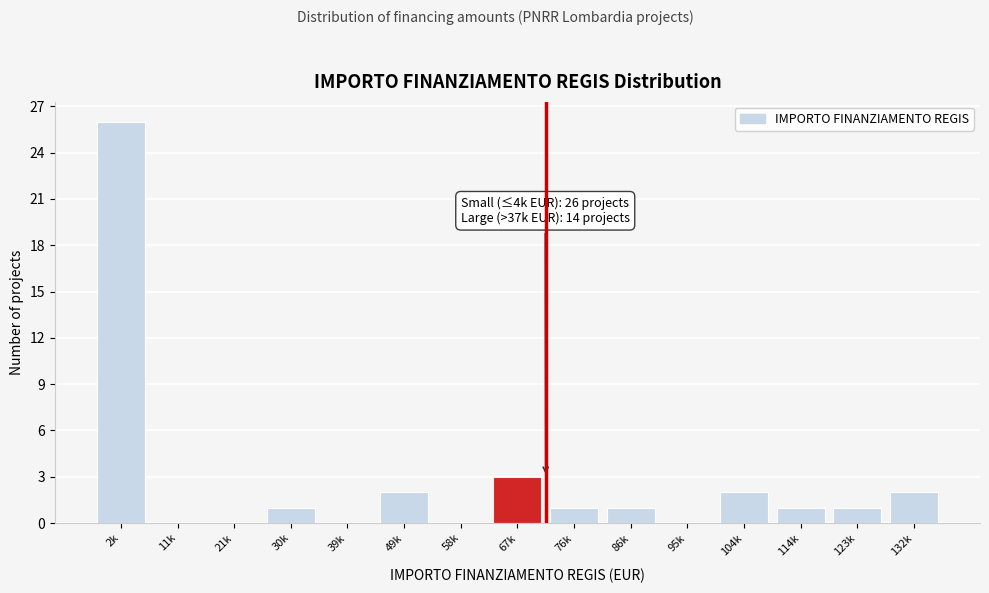

Reading left to right, transcribe all the data shown in this chart.

2k=26	11k=0	21k=0	30k=1	39k=0	49k=2	58k=0	67k=3	76k=1	86k=1	95k=0	104k=2	114k=1	123k=1	132k=2